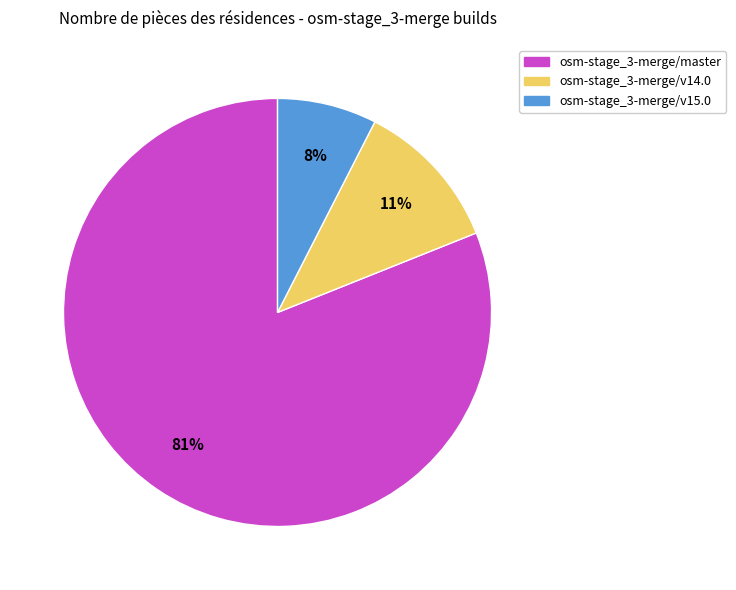

Combined, do osm-stage_3-merge/master and osm-stage_3-merge/v15.0 account for over 50%?

Yes